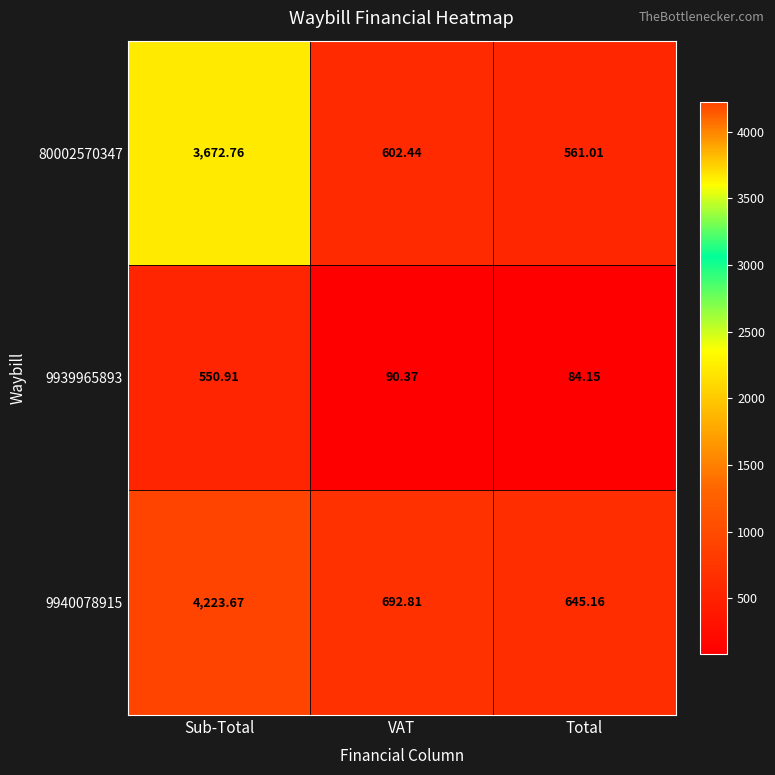

At which label is 9939965893 closest to 317?

VAT